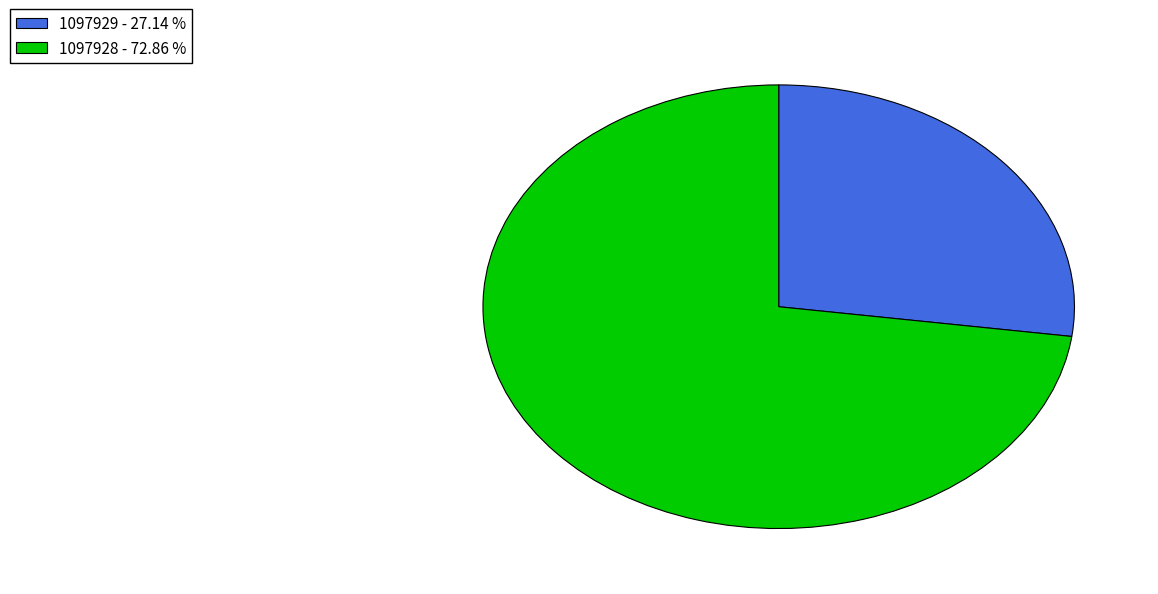

Count the number of slices in the pie.

2